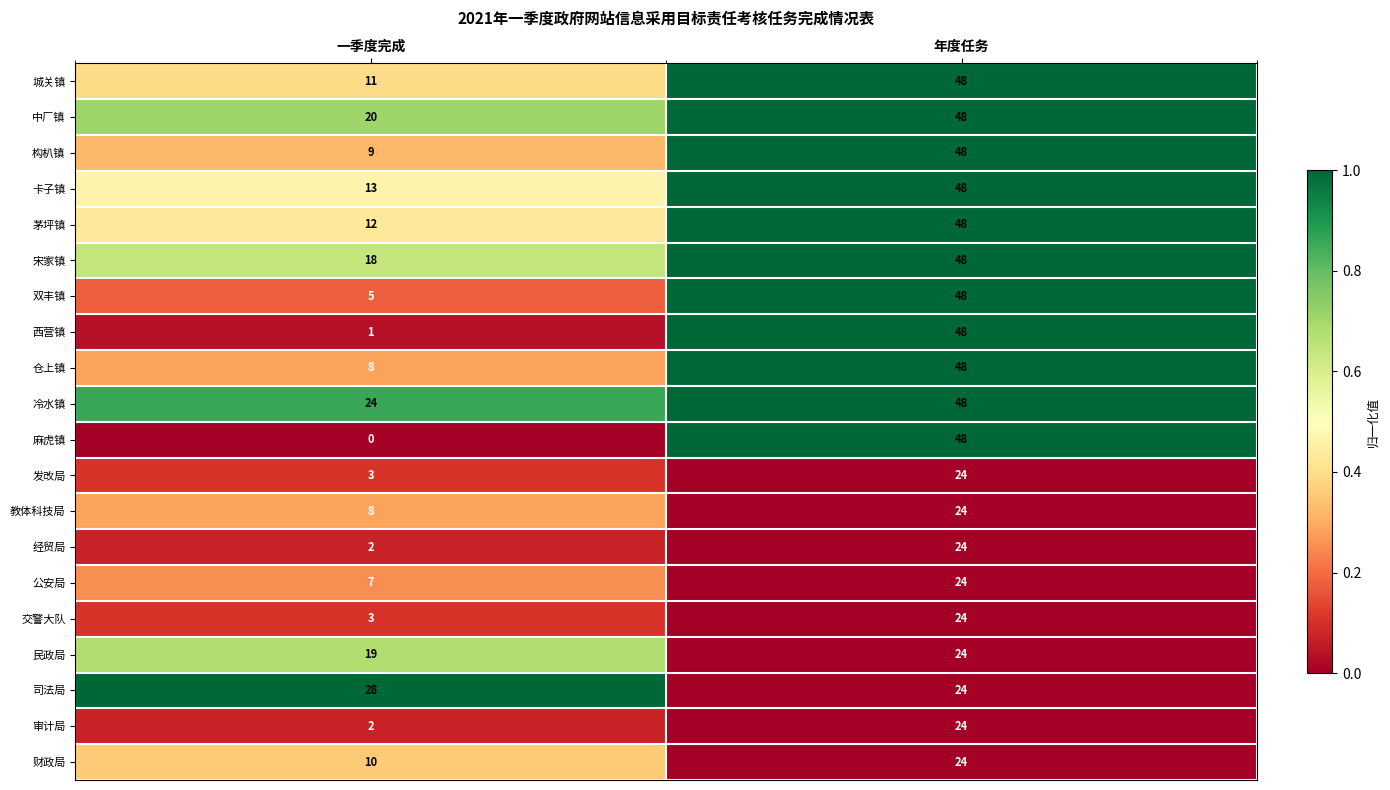

True or false: 西营镇 has a value of 1 at 一季度完成.

True